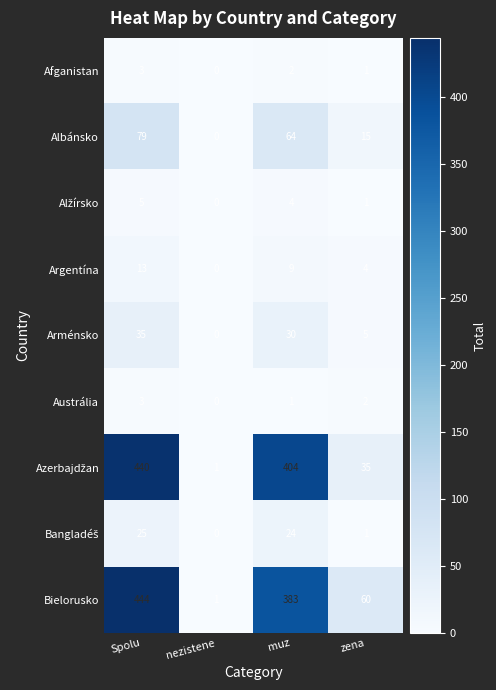

The value of Austrália at nezistene is 0. True or false?

True